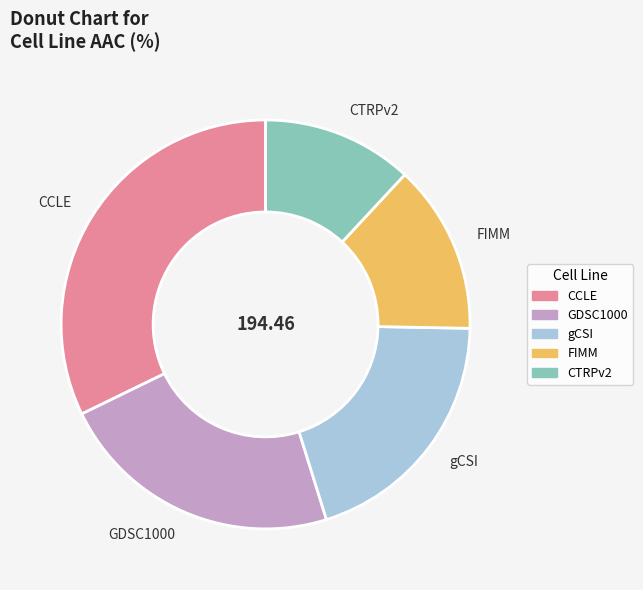

What is the largest slice in the pie chart?

CCLE